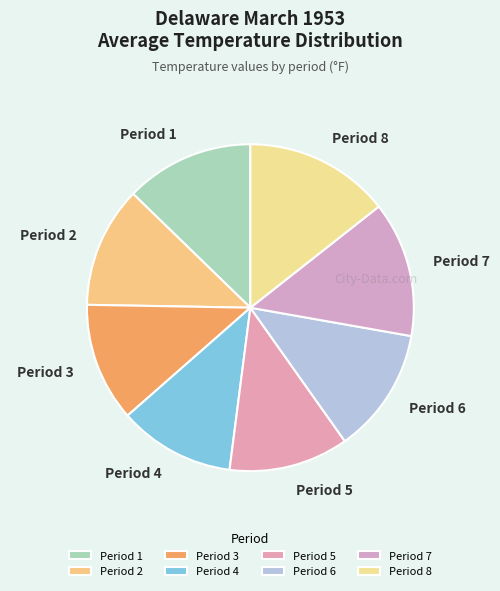

True or false: Period 4 accounts for 2% of the total.

False